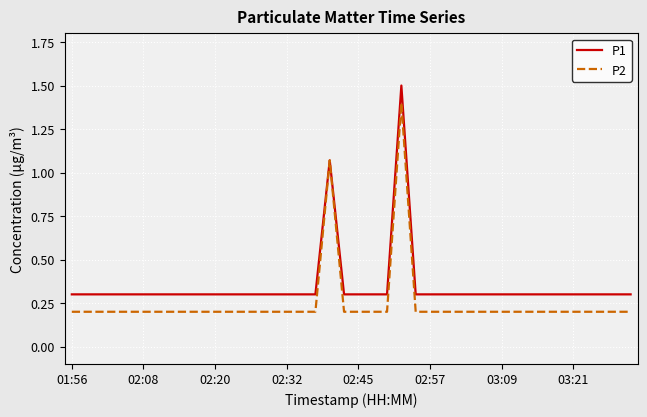

What is the highest value of the P1 series?

1.5